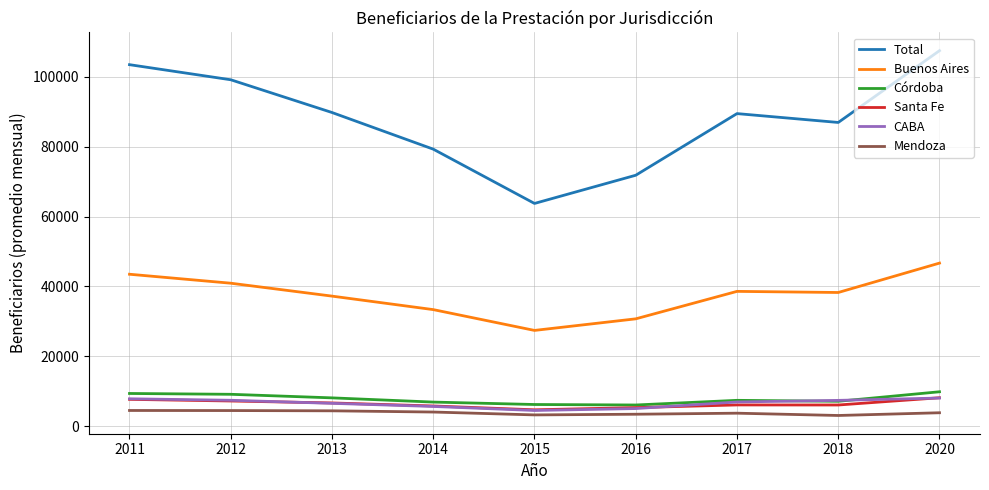

Between 2018 and 2020, which series saw the biggest shift?

Total